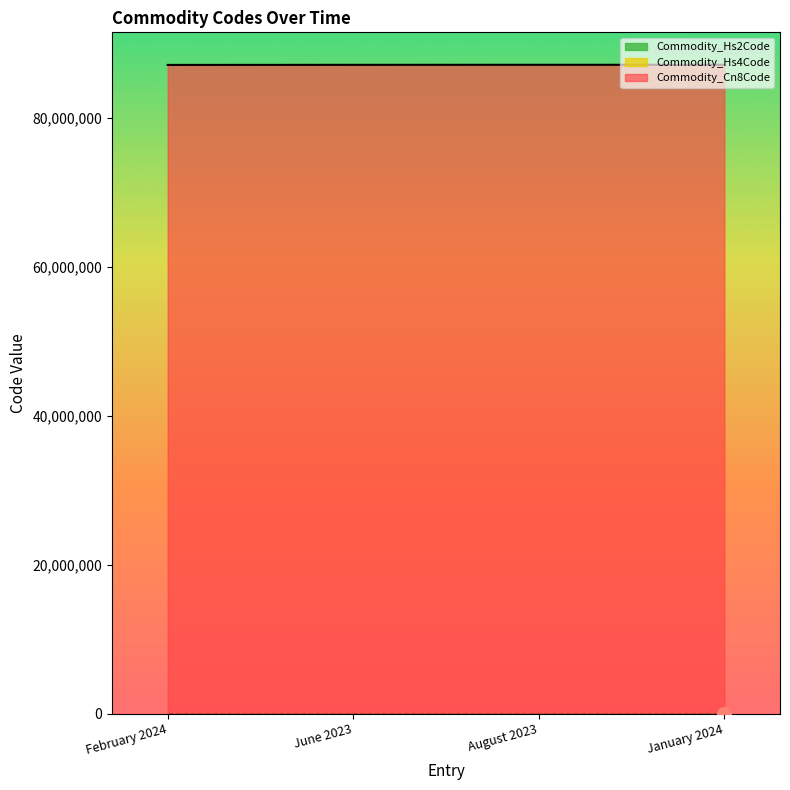

The Commodity_Hs4Code series shows 8708 at August 2023. True or false?

True